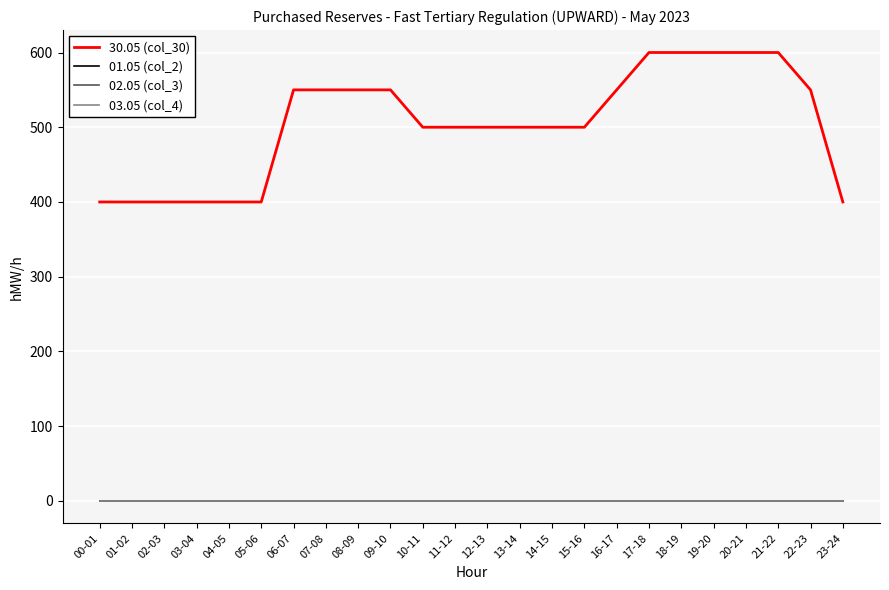

Reading left to right, what are all the values shown in this chart?

30.05 (col_30): 400	400	400	400	400	400	550	550	550	550	500	500	500	500	500	500	550	600	600	600	600	600	550	400
01.05 (col_2): 0	0	0	0	0	0	0	0	0	0	0	0	0	0	0	0	0	0	0	0	0	0	0	0
02.05 (col_3): 0	0	0	0	0	0	0	0	0	0	0	0	0	0	0	0	0	0	0	0	0	0	0	0
03.05 (col_4): 0	0	0	0	0	0	0	0	0	0	0	0	0	0	0	0	0	0	0	0	0	0	0	0